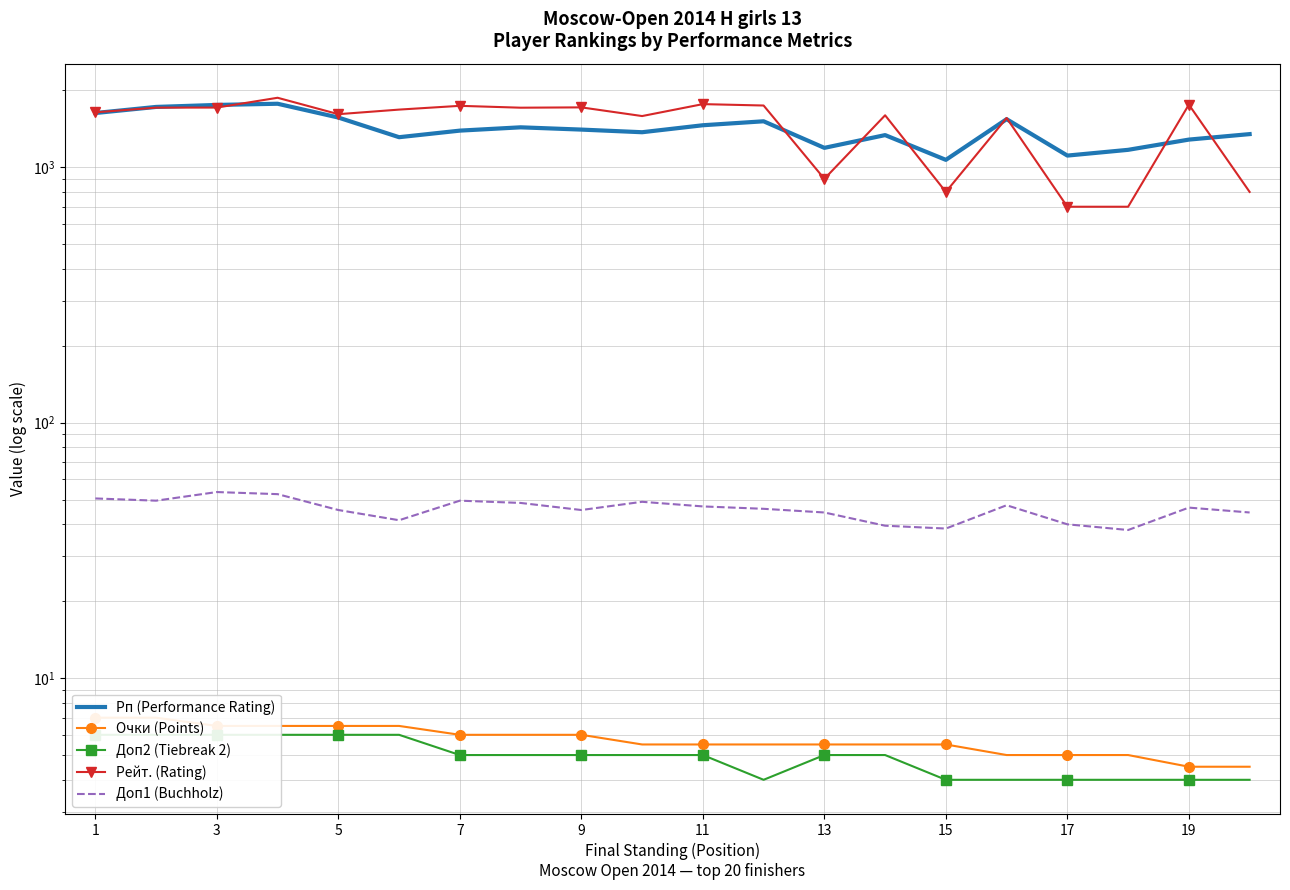

How many values in the Доп1 (Buchholz) series exceed 46?

10